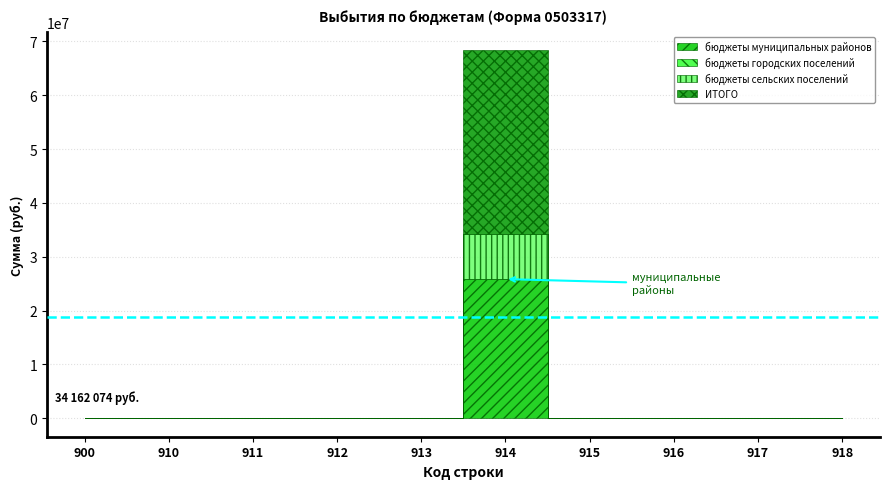

Rank the categories by бюджеты муниципальных районов value from lowest to highest.

900, 910, 911, 912, 913, 915, 916, 917, 918, 914